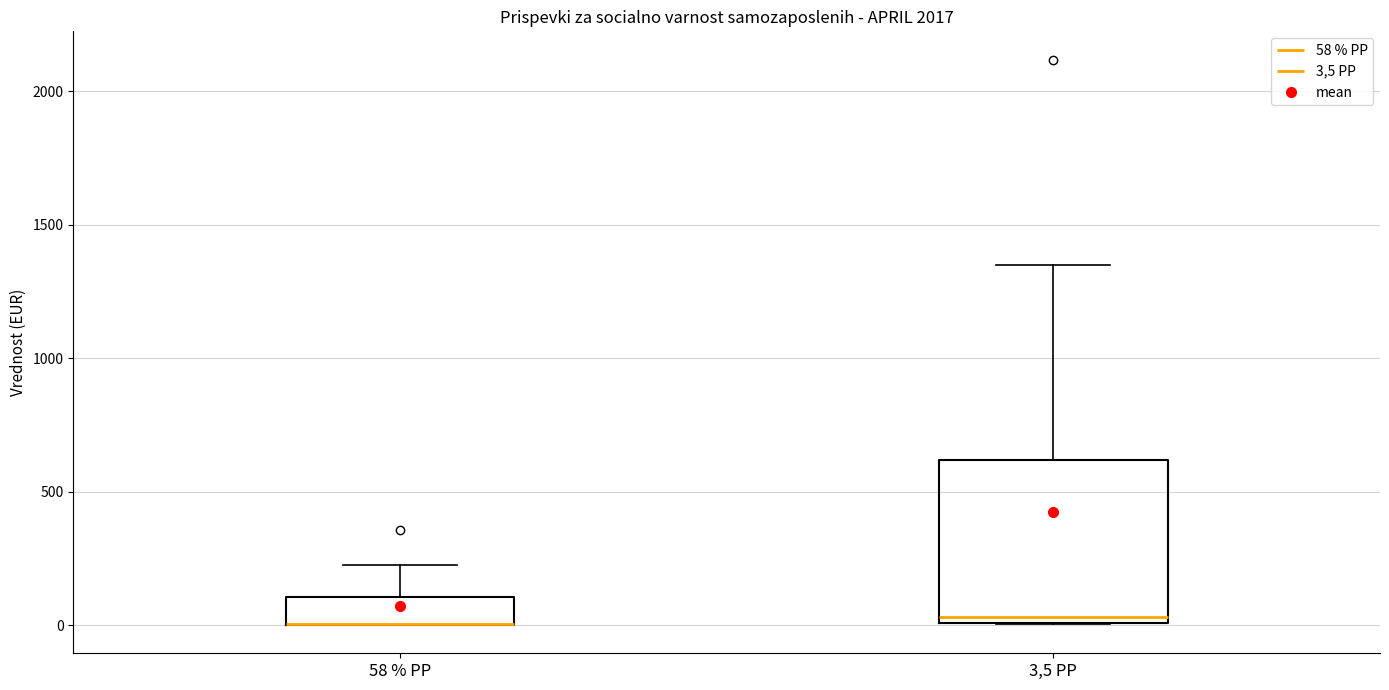

Which box is the tallest, from its lower edge to its upper edge?

3,5 PP